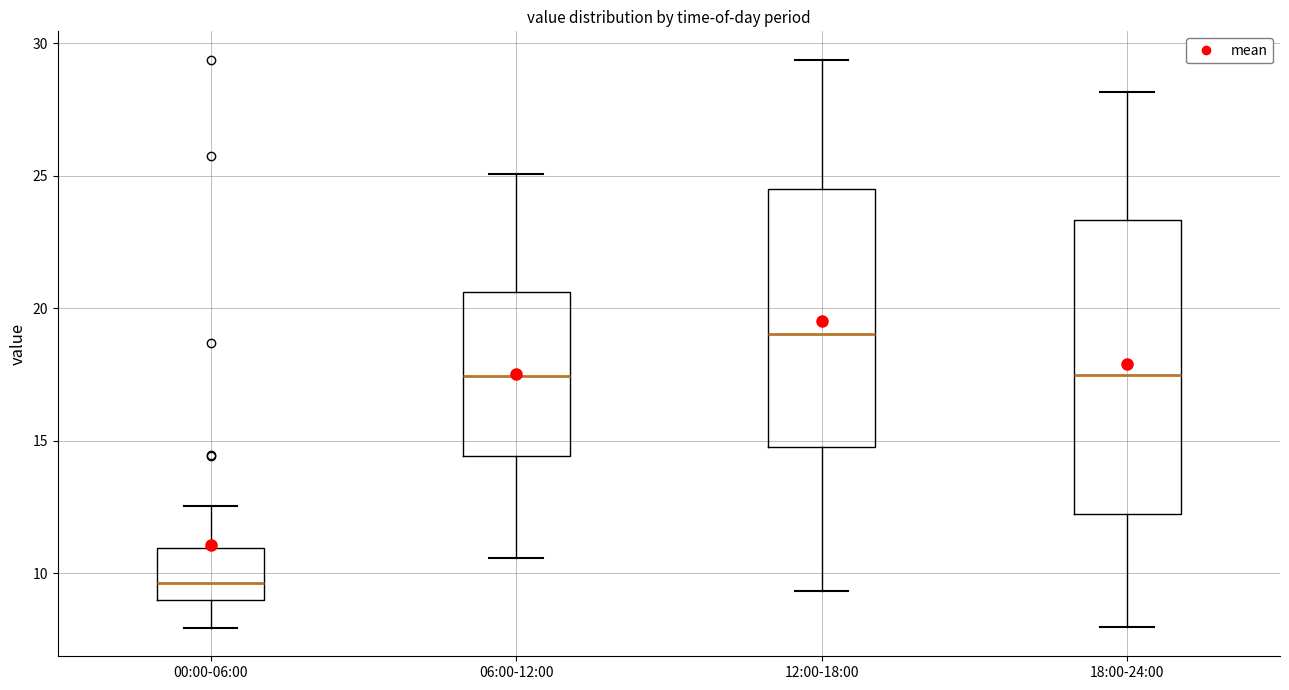

Where does the median line of the box for 18:00-24:00 sit on the y-axis? The values are not printed on the chart, so give them approximately, as read against the axis.

17.5